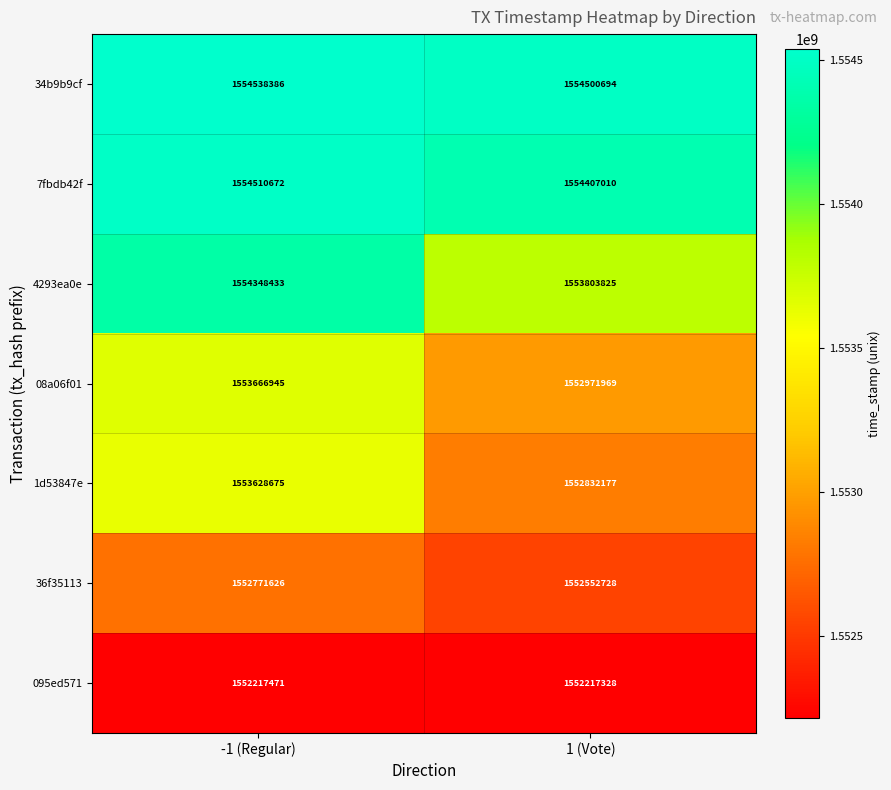

The 36f35113 series shows 1552552728 at 1 (Vote). True or false?

True